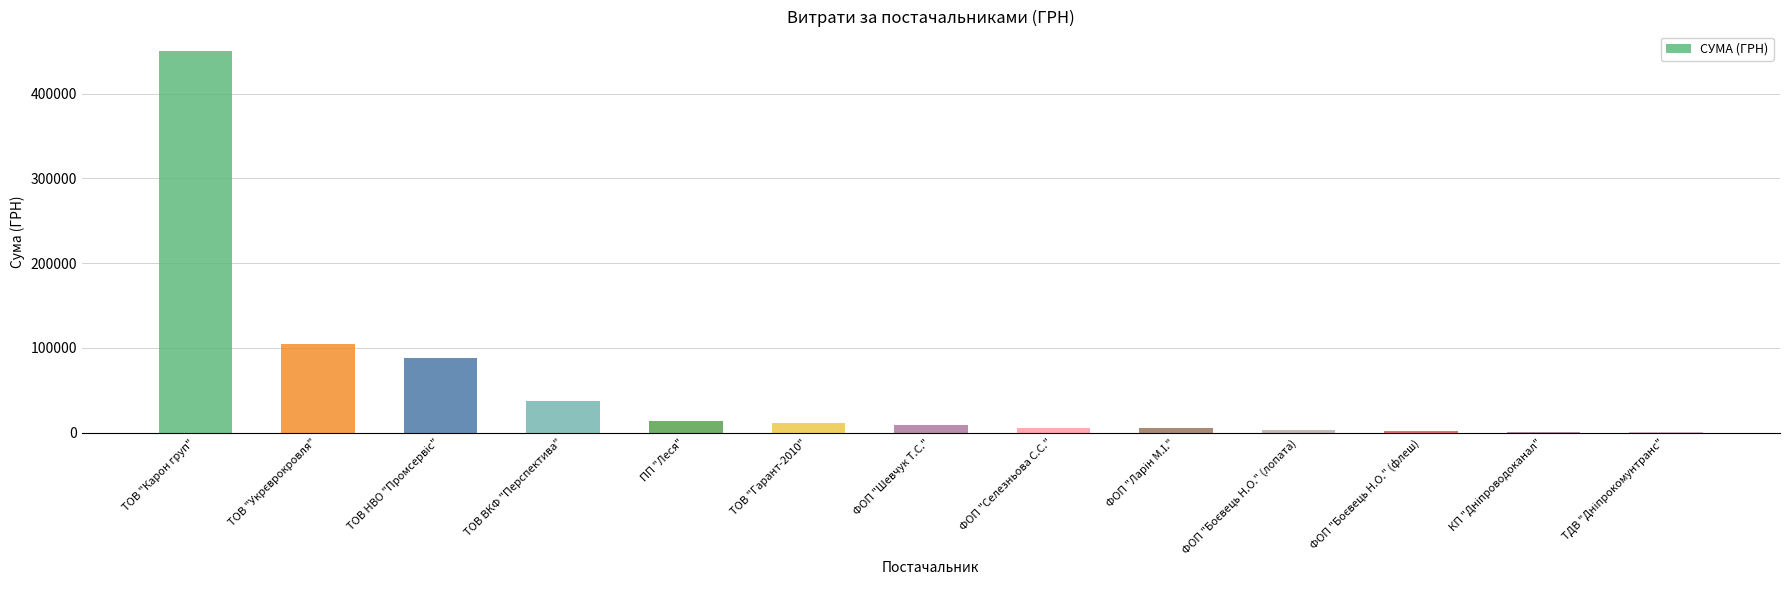

What is the sum of all values?

732159.9